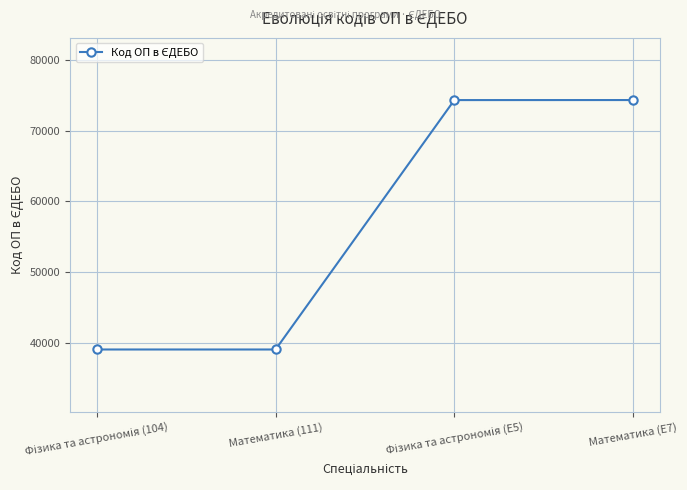

What is the sum of all values?

226698